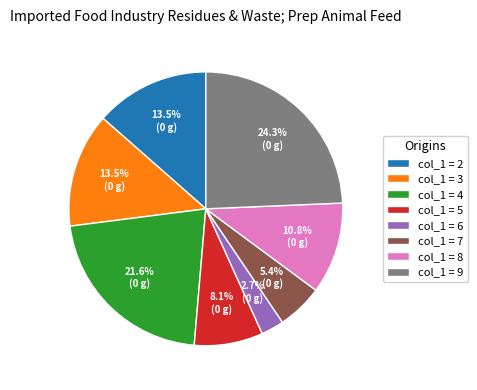

To the nearest percent, what is the difference between the largest and smallest slice percentages?

22%